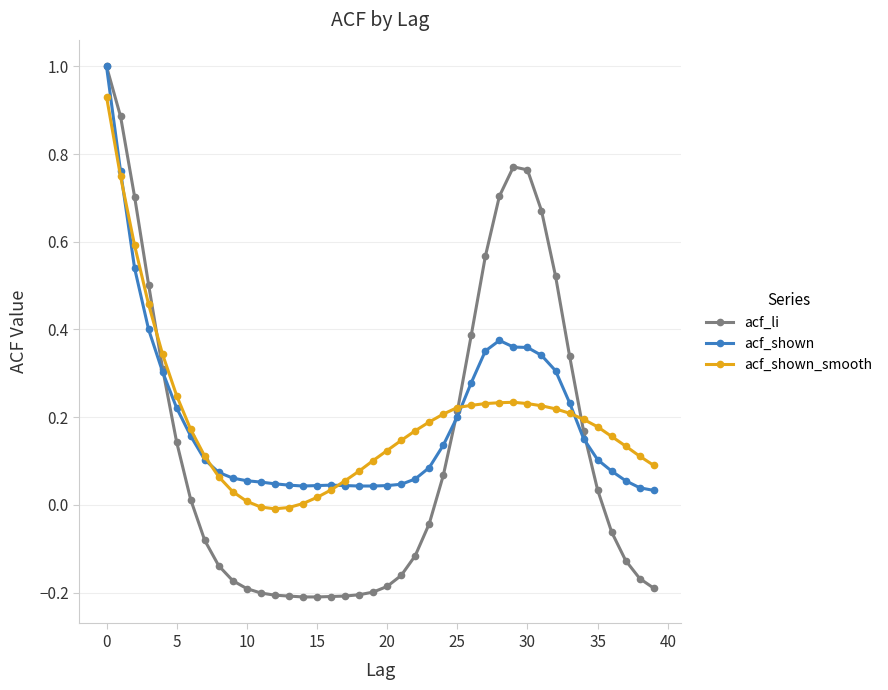

What is the highest value of the acf_li series?

1.0